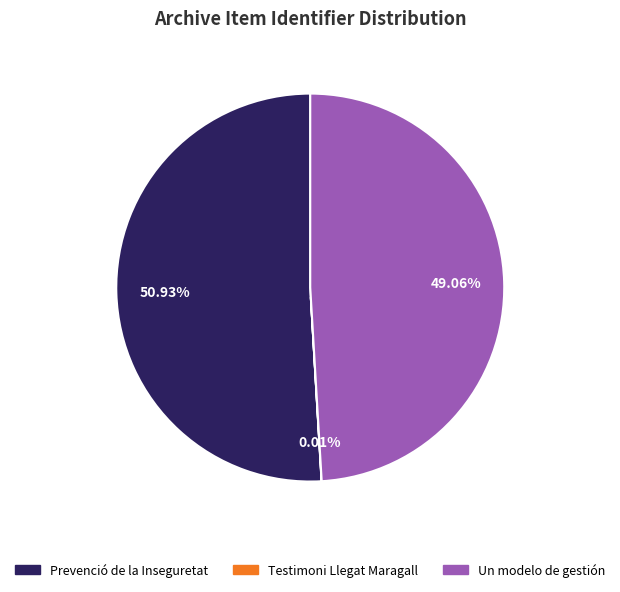

Is there a majority slice in this chart?

Yes